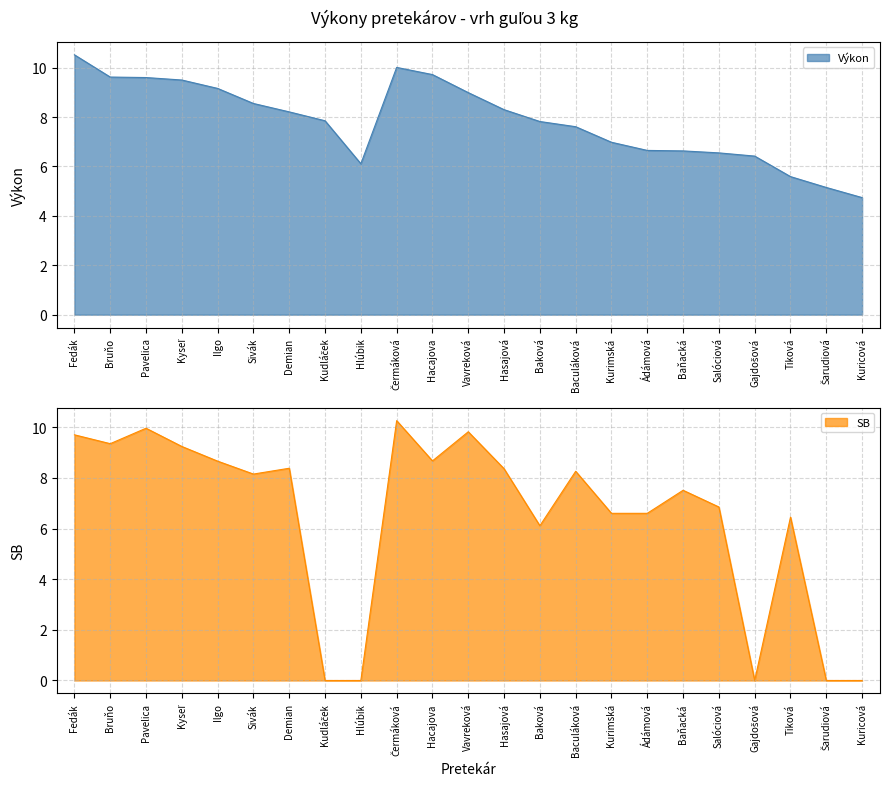

Between Čermáková and Gajdošová, which series saw the biggest shift?

SB